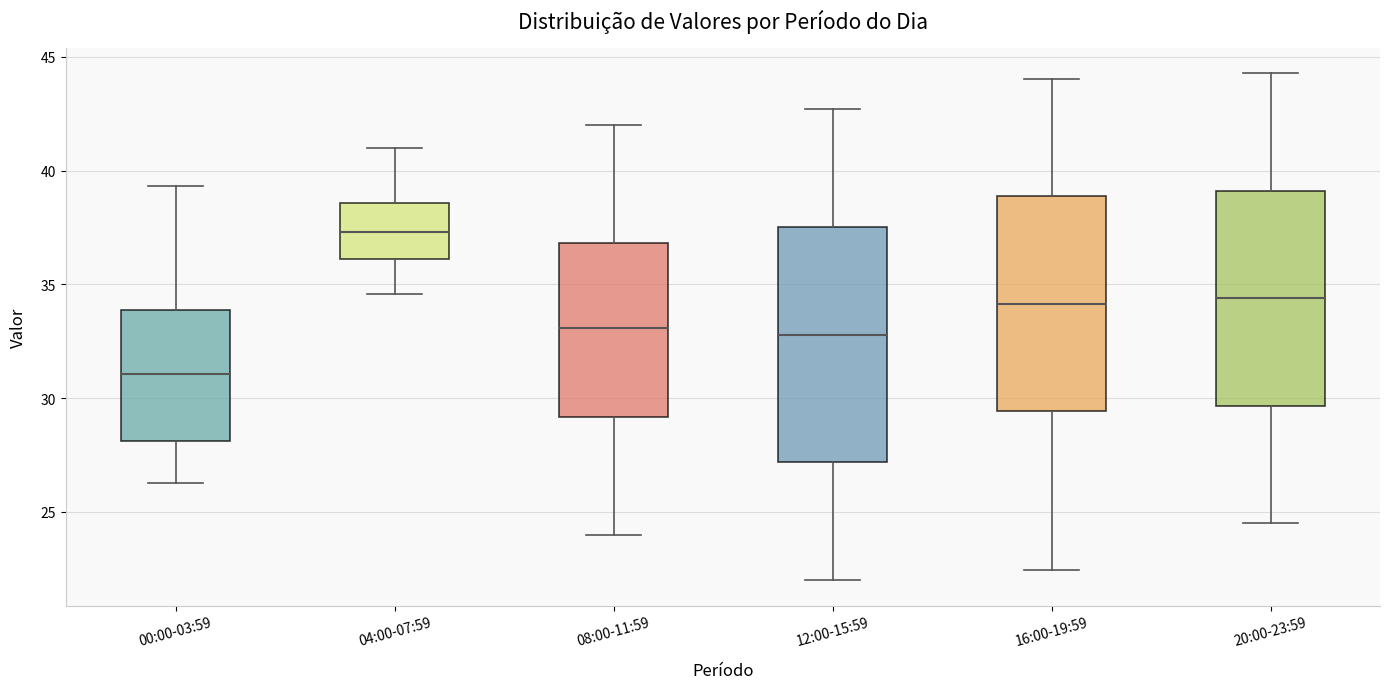

Which box's median line is the lowest?

00:00-03:59